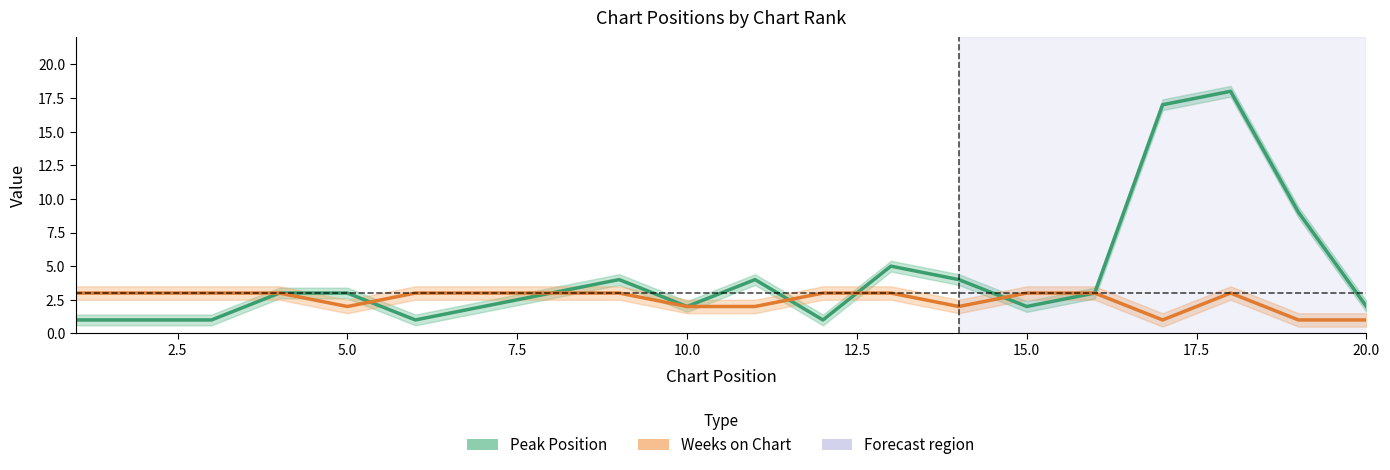

Which series has the largest total across all categories?

Peak Position